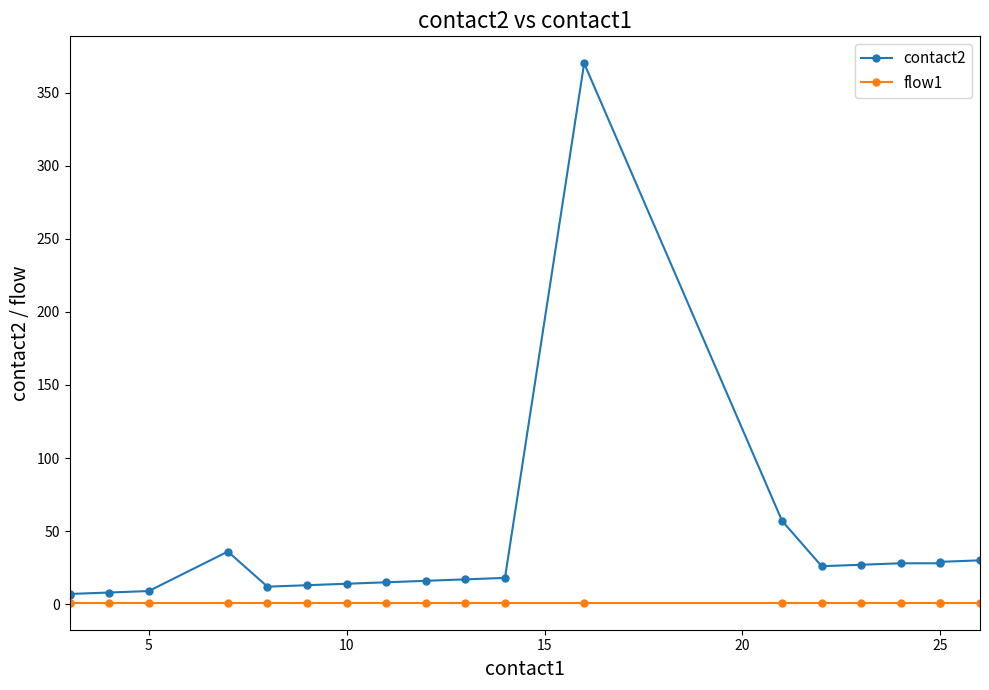

True or false: contact2 and flow1 intersect in this chart.

False